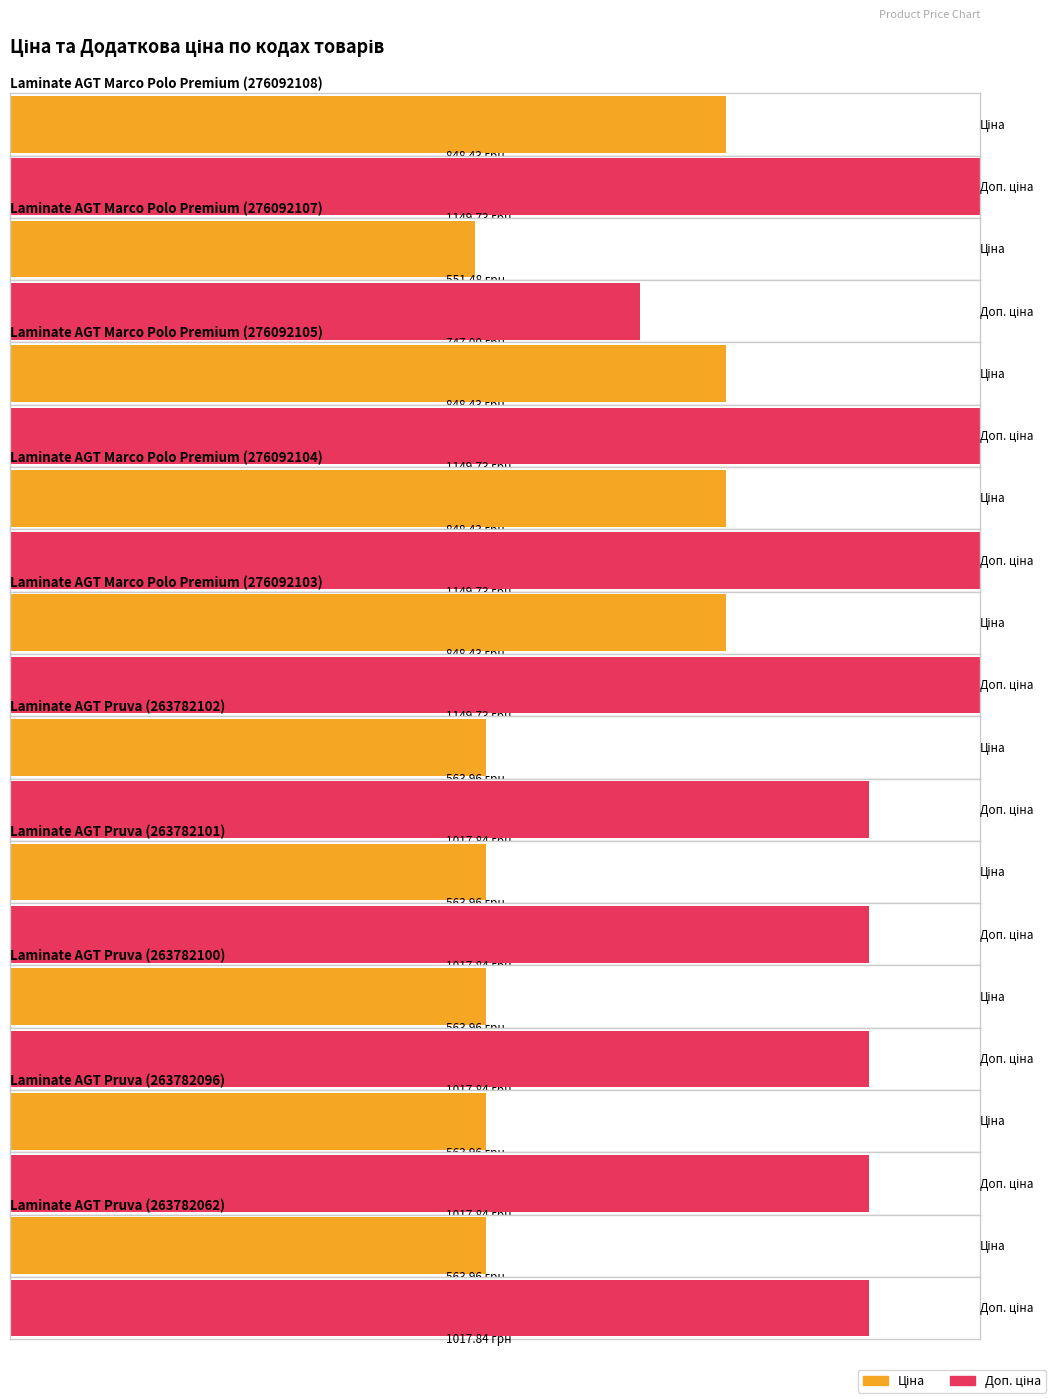

Where is Доп. ціна nearest to the value 948?

263782102